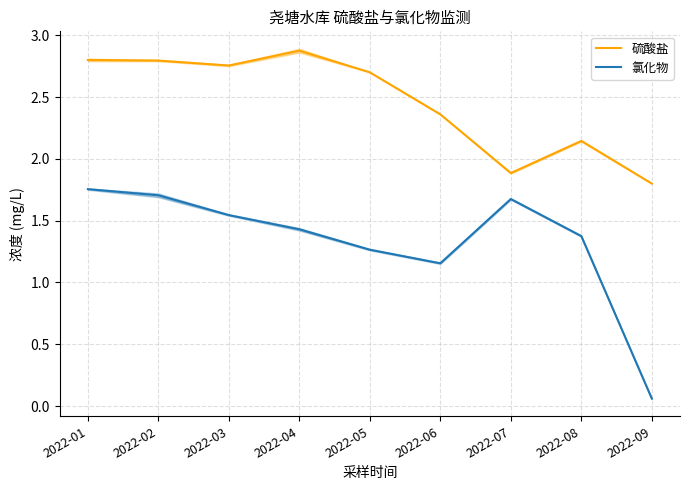

How many data points in 硫酸盐 are above 2?

7